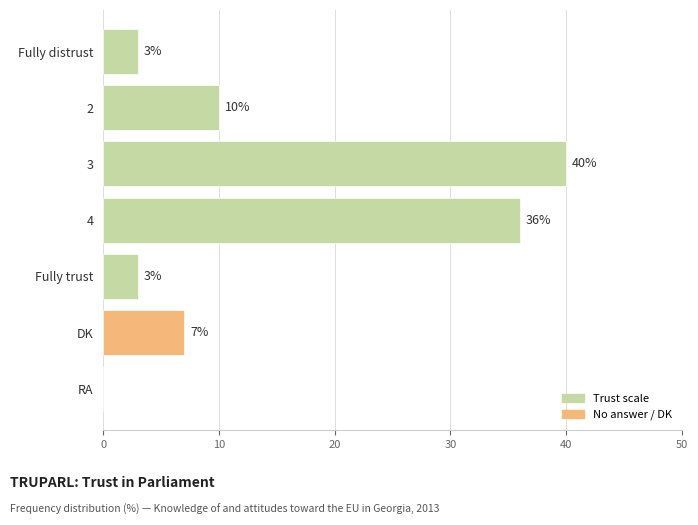

Is it true that the value at DK is 7?

True